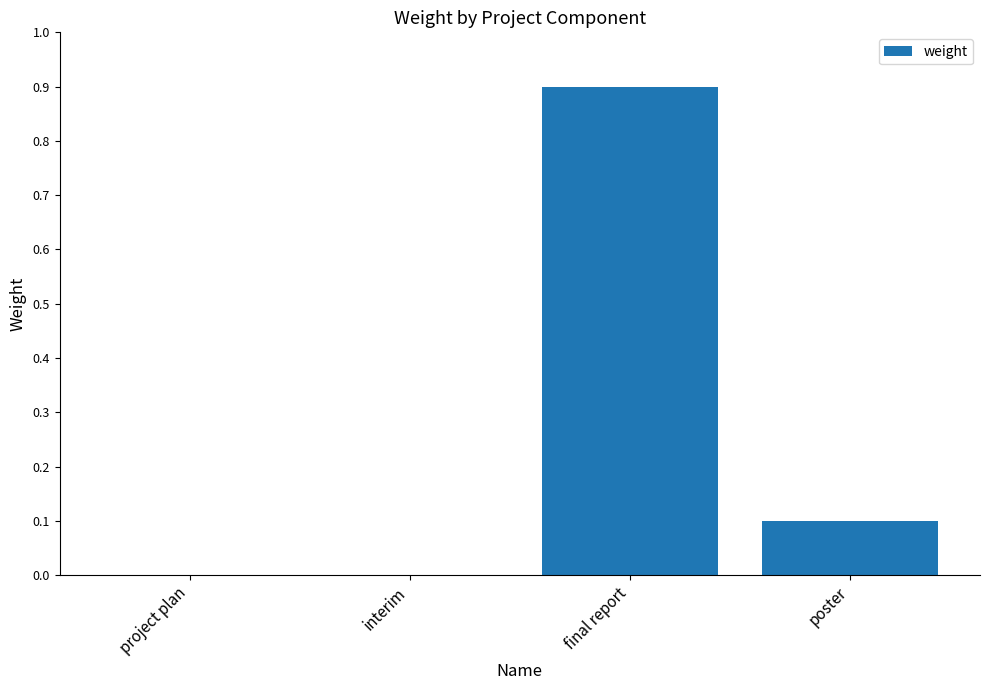

What value does the data have at final report?

0.9